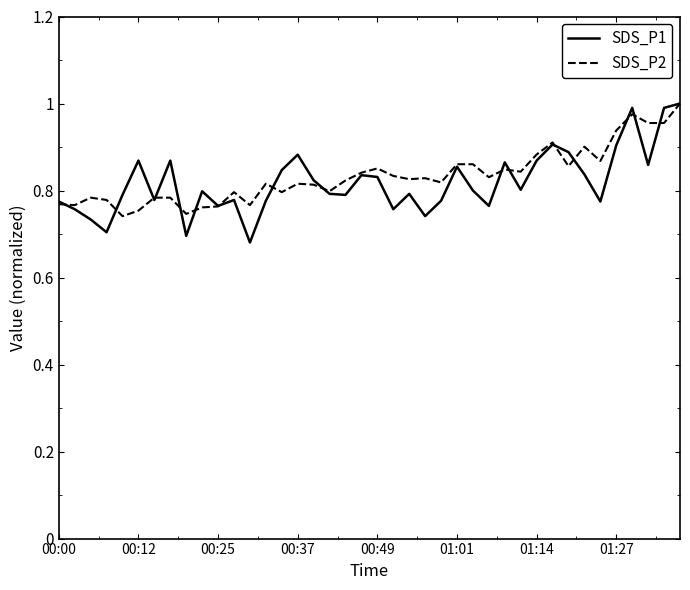

Does the chart display data point markers on the line(s)?

No